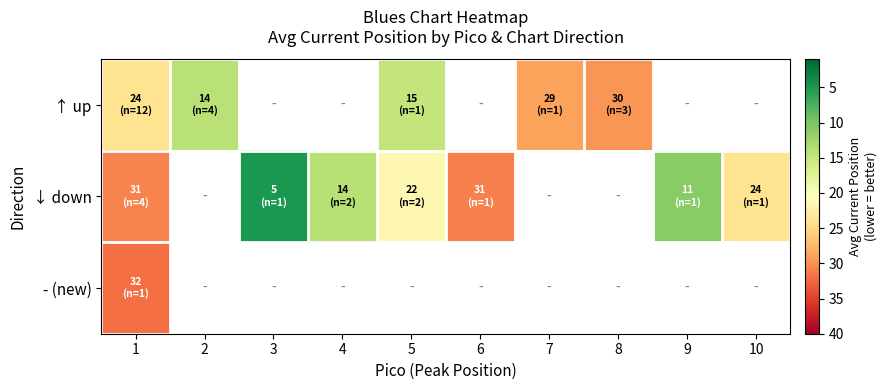

What is the difference between the maximum and minimum values in the ↑ up series?

15.4